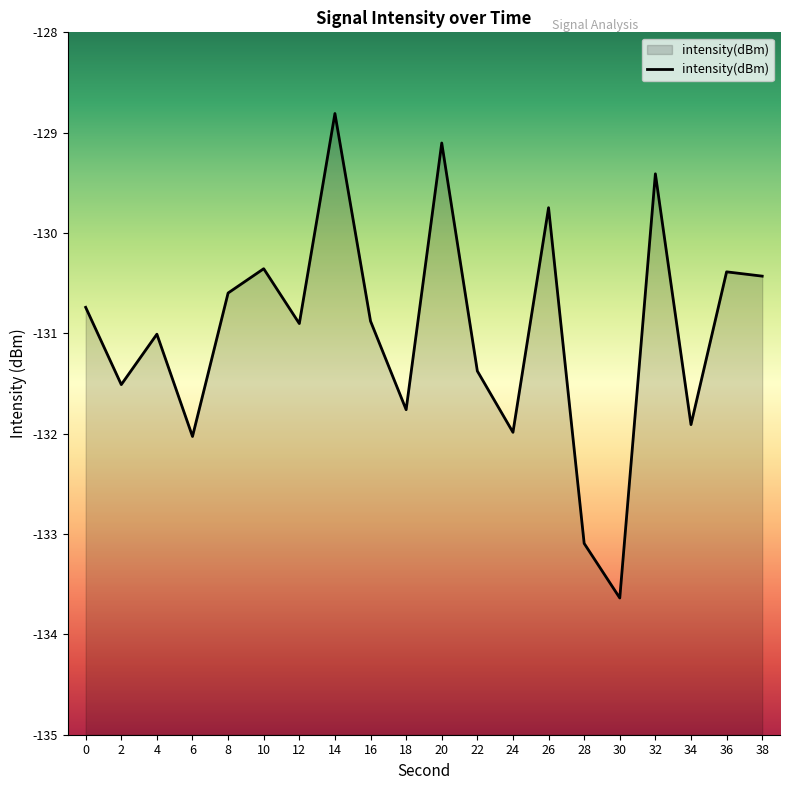

What is the value of the 19th point from the left?

-130.4